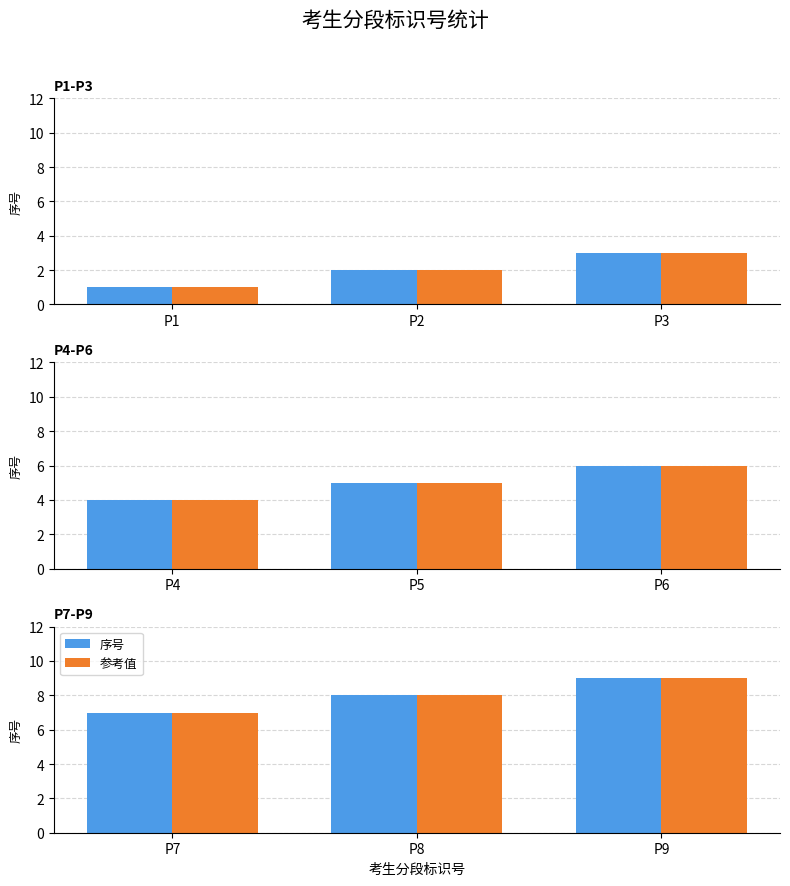

Which series has the largest total across all categories?

序号